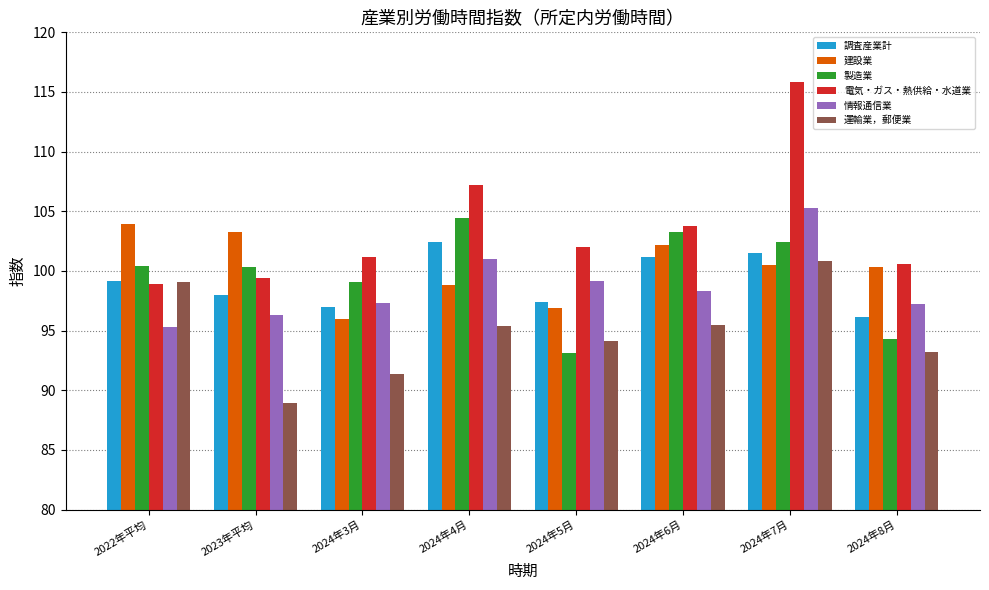

How many groups of bars are there?

8